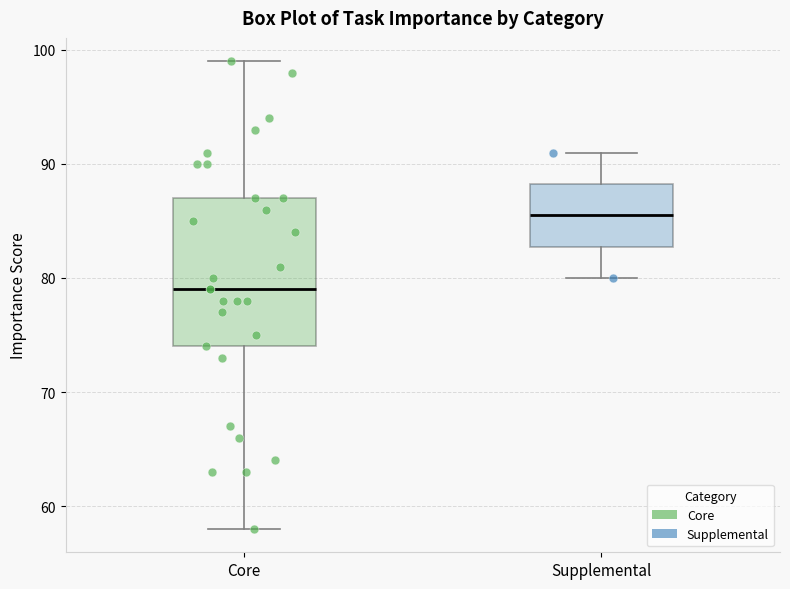

Reading left to right, transcribe this box plot: for each box, give where its median line is, the range the box spans, and where its two whiskers end, as read against the y-axis. The values are not printed on the chart, so give them approximately, as read against the axis.

Core: median 79, box 74 to 87, whiskers 58 to 99
Supplemental: median 86, box 83 to 88, whiskers 80 to 91